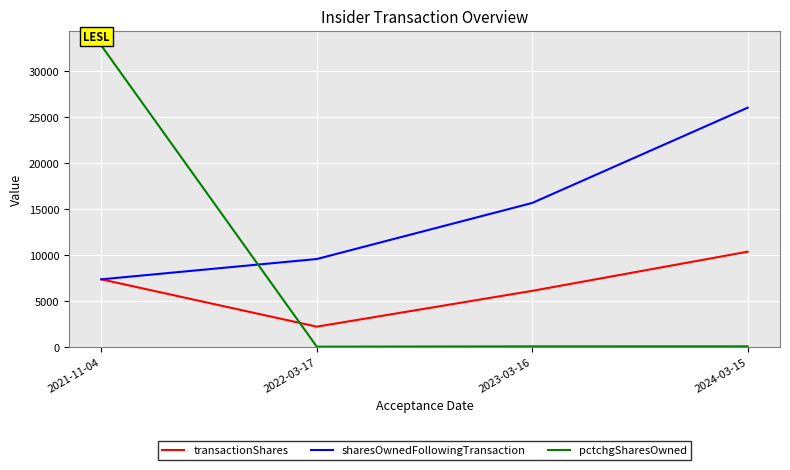

What is the lowest value of the transactionShares series?

2207